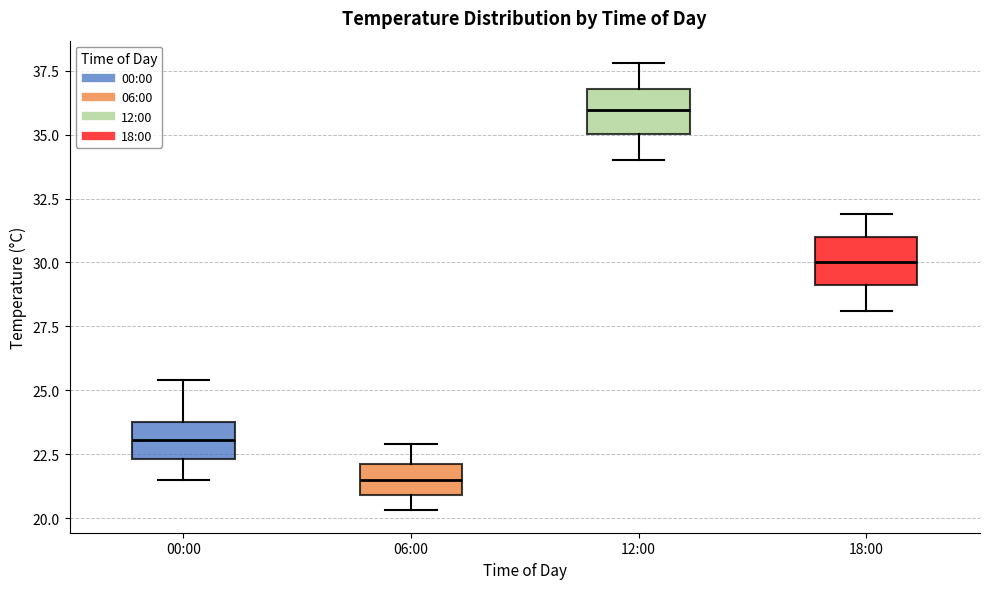

Reading left to right, transcribe this box plot: for each box, give where its median line is, the range the box spans, and where its two whiskers end, as read against the y-axis. The values are not printed on the chart, so give them approximately, as read against the axis.

00:00: median 23.0, box 22.5 to 24.0, whiskers 21.5 to 25.5
06:00: median 21.5, box 21.0 to 22.0, whiskers 20.5 to 23.0
12:00: median 36.0, box 35.0 to 37.0, whiskers 34.0 to 38.0
18:00: median 30.0, box 29.0 to 31.0, whiskers 28.0 to 32.0